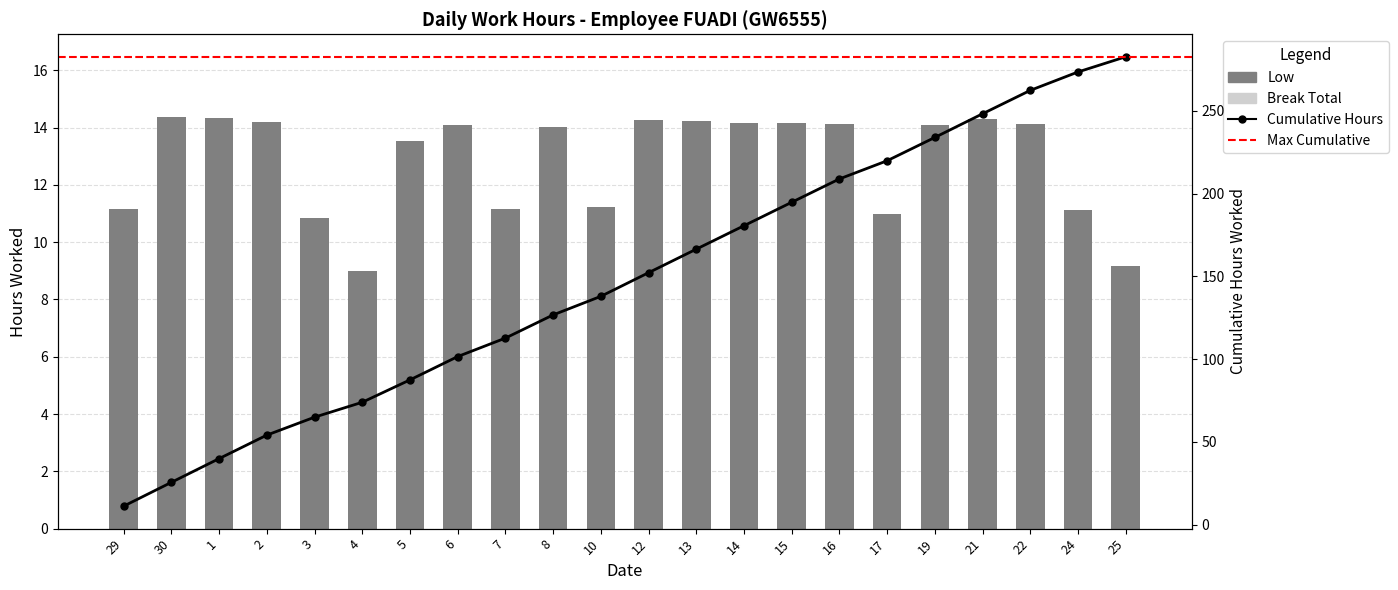

What is the change in value from 1 to 4?

-5.3